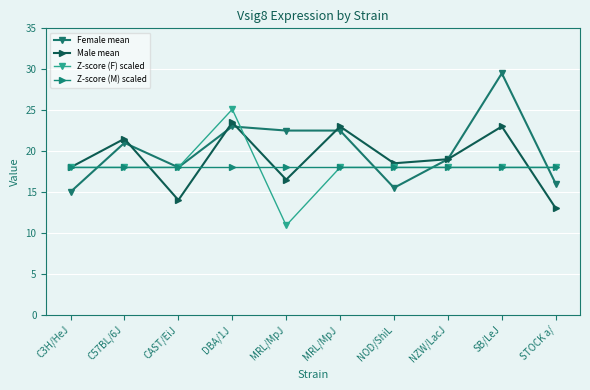

True or false: Male mean has more than 1 points higher than both neighbors.

True